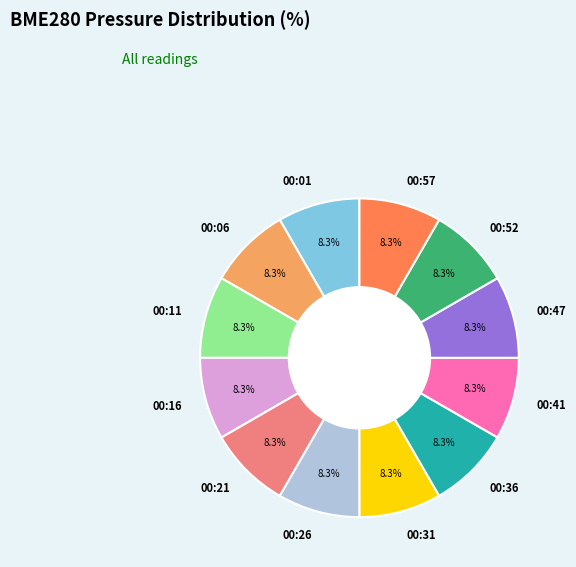

How many slices are in this pie chart?

12